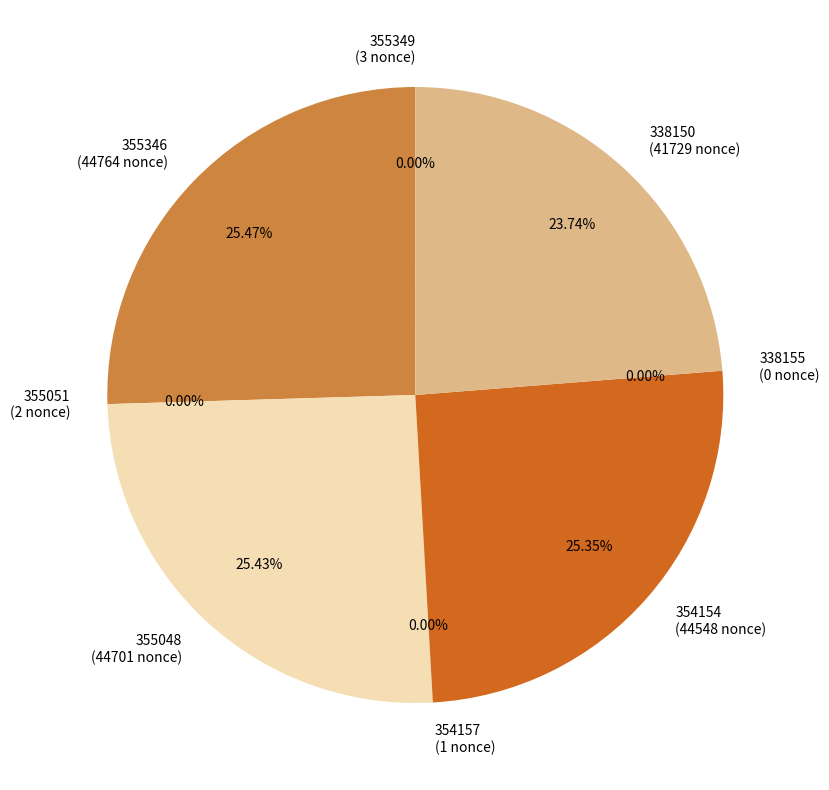

What is the smallest slice in the pie chart?

338155